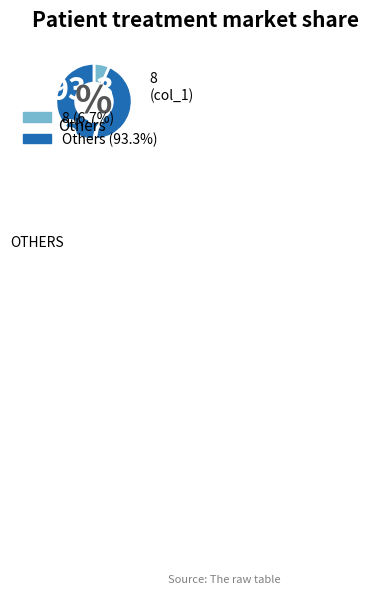

Is there any slice that represents more than half of the pie?

Yes